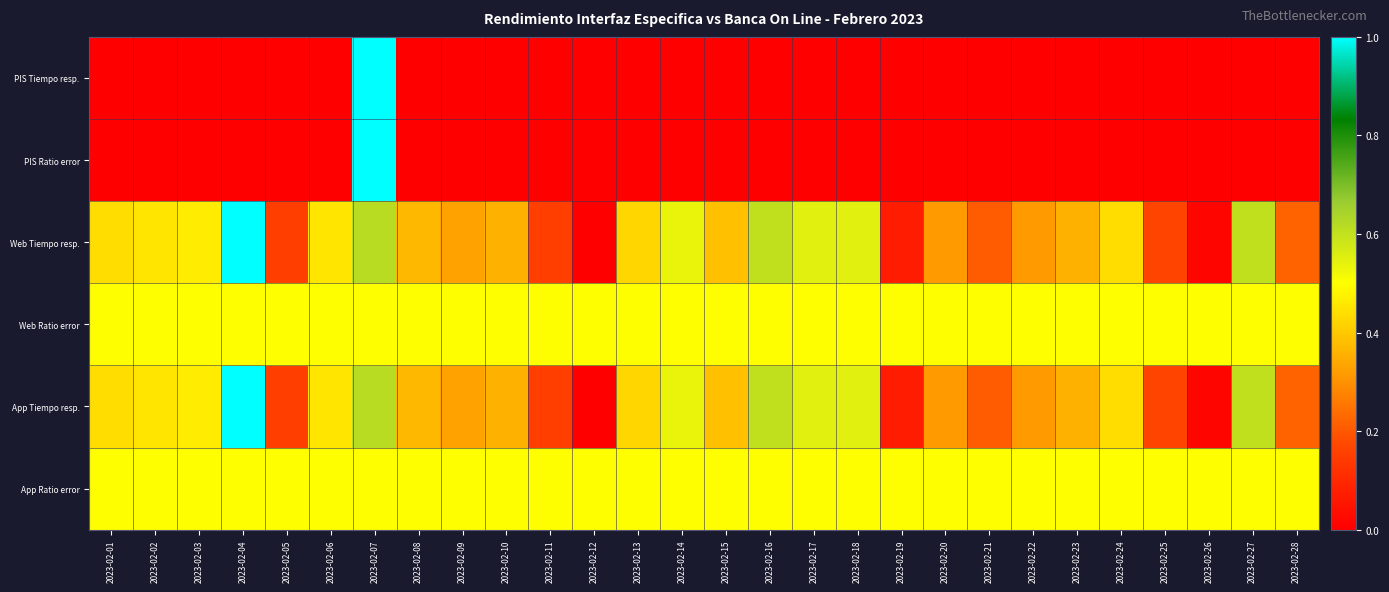

What is the total value across all series at 2023-02-09?

1.7